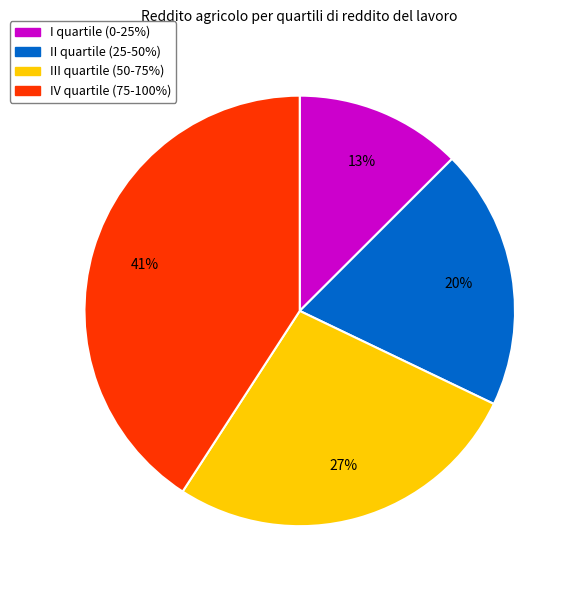

Which category has the smallest portion of the pie?

I quartile (0-25%)